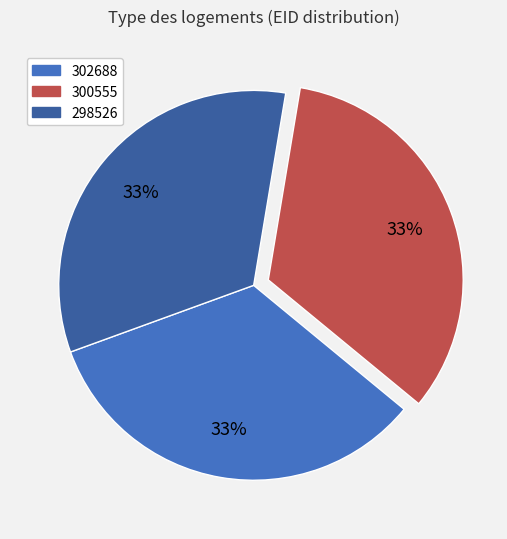

Is there a majority slice in this chart?

No